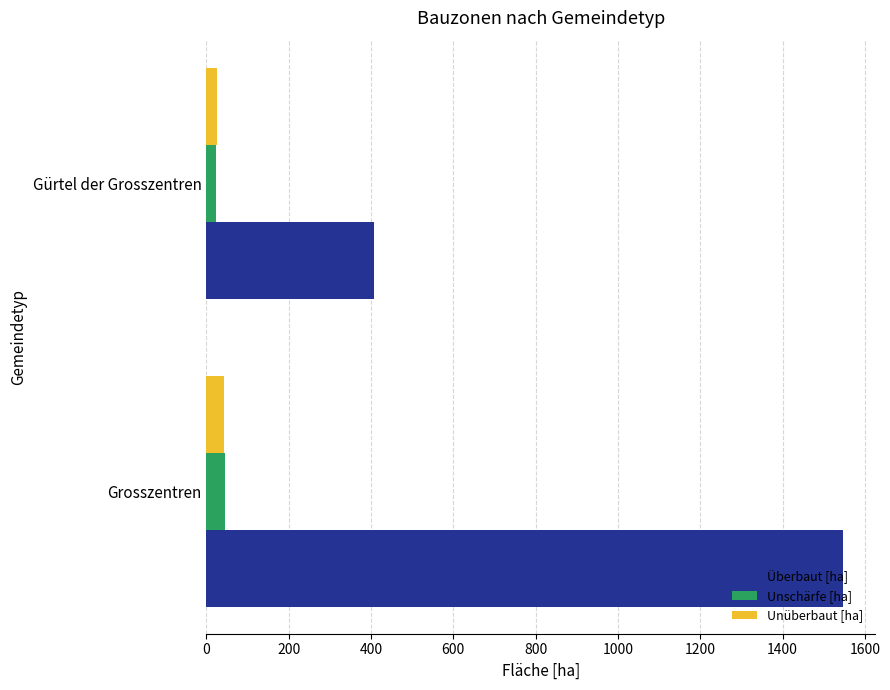

At which category is the sum across all series the highest?

Grosszentren